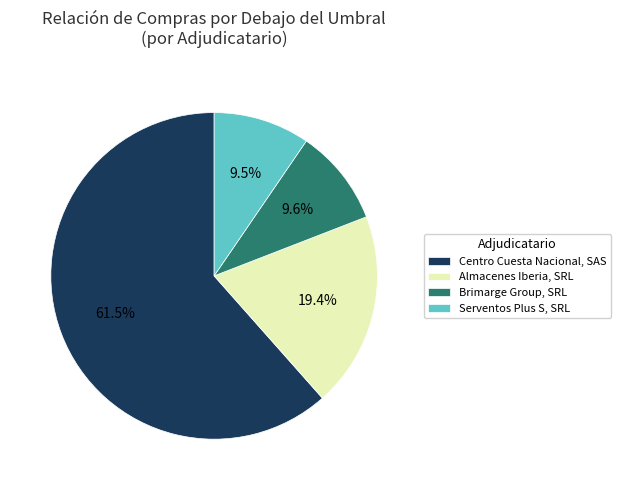

Approximately how many times larger is the value at Almacenes Iberia, SRL compared to Brimarge Group, SRL?

2.0